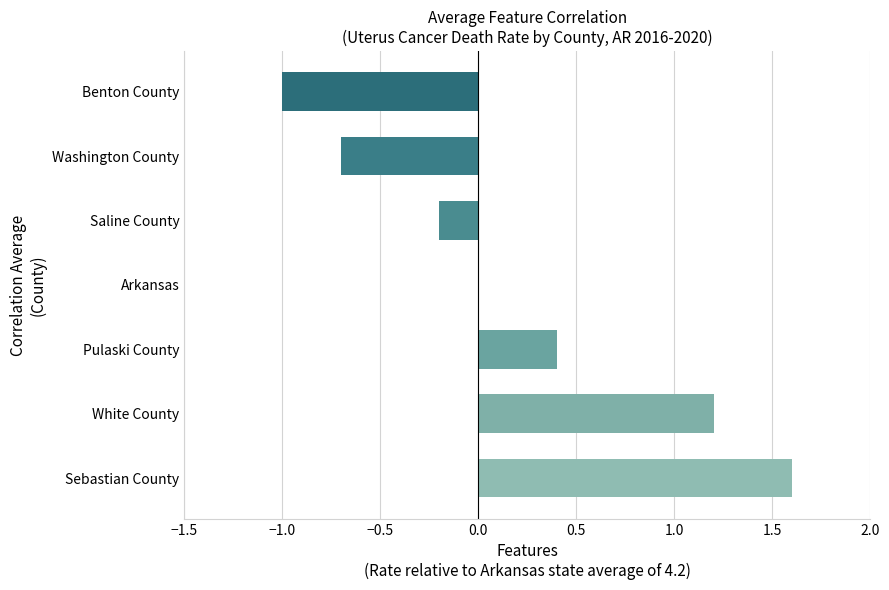

What is the change in value from Pulaski County to Arkansas?

-0.4